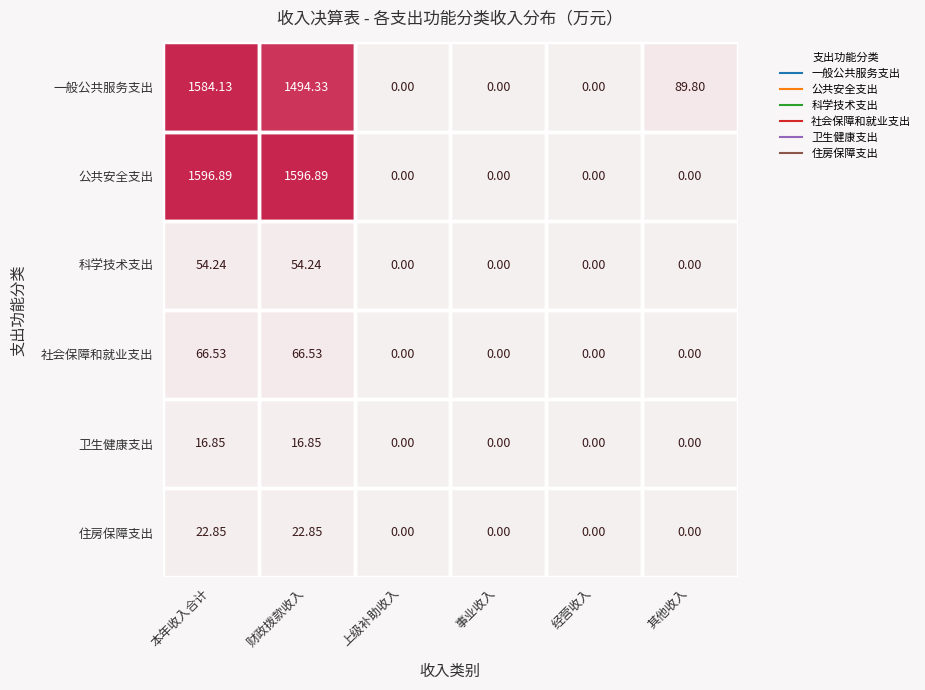

At which category is the sum across all series the highest?

本年收入合计